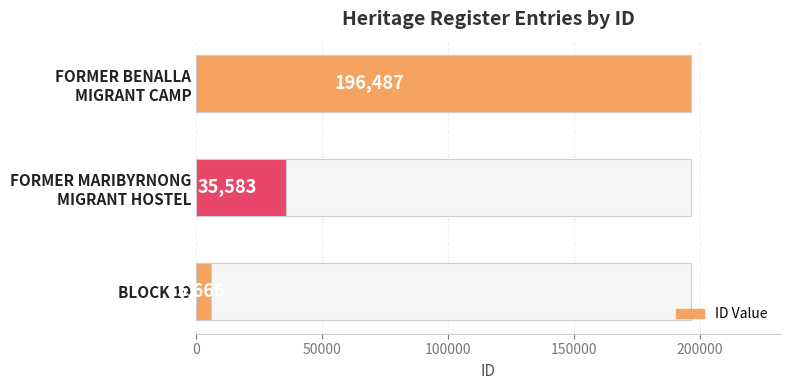

Reading left to right, list all the values displayed in this chart.

5666	35583	196487